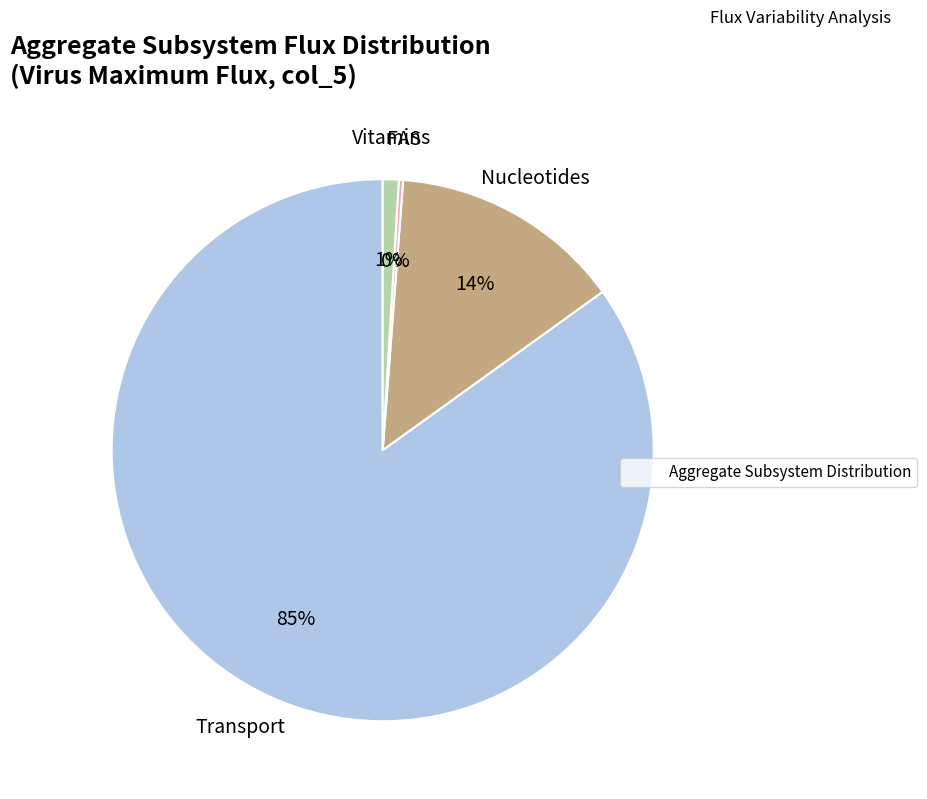

Is there any slice that represents more than half of the pie?

Yes